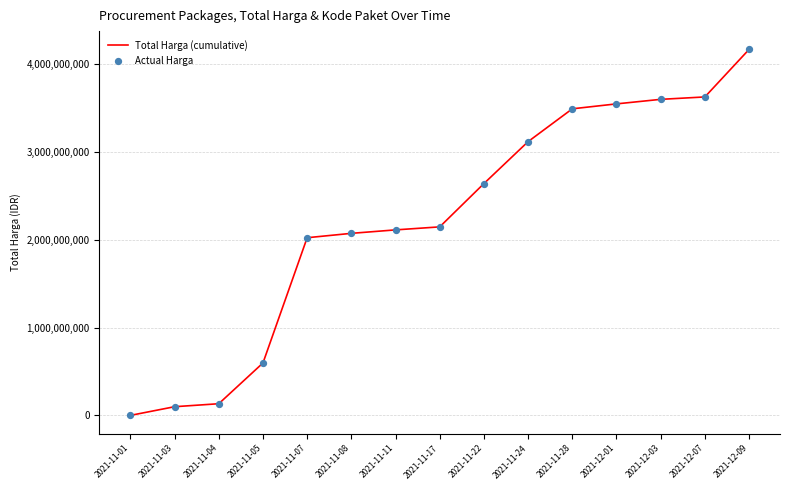

Which label corresponds to the smallest value in the chart?

2021-11-01